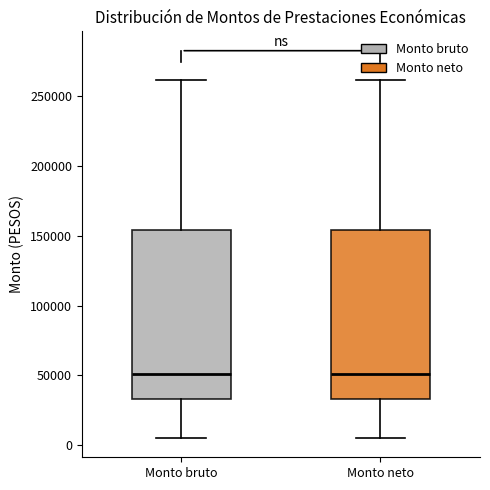

Where does the lower whisker of the box for Monto neto end on the y-axis? The values are not printed on the chart, so give them approximately, as read against the axis.

5000